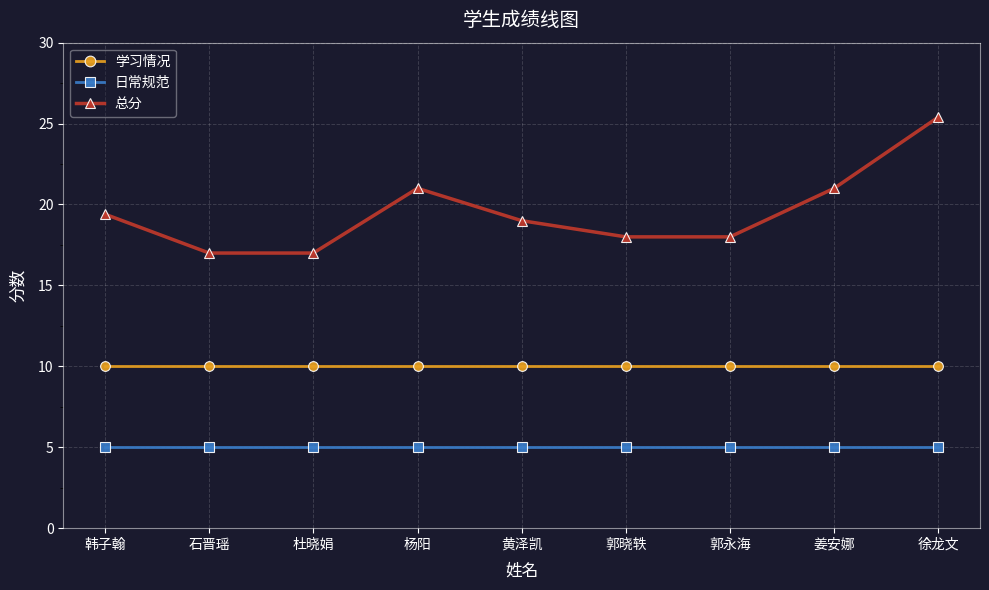

Reading left to right, what are all the values shown in this chart?

学习情况: 10.0	10.0	10.0	10.0	10.0	10.0	10.0	10.0	10.0
日常规范: 5.0	5.0	5.0	5.0	5.0	5.0	5.0	5.0	5.0
总分: 19.4	17.0	17.0	21.0	19.0	18.0	18.0	21.0	25.4